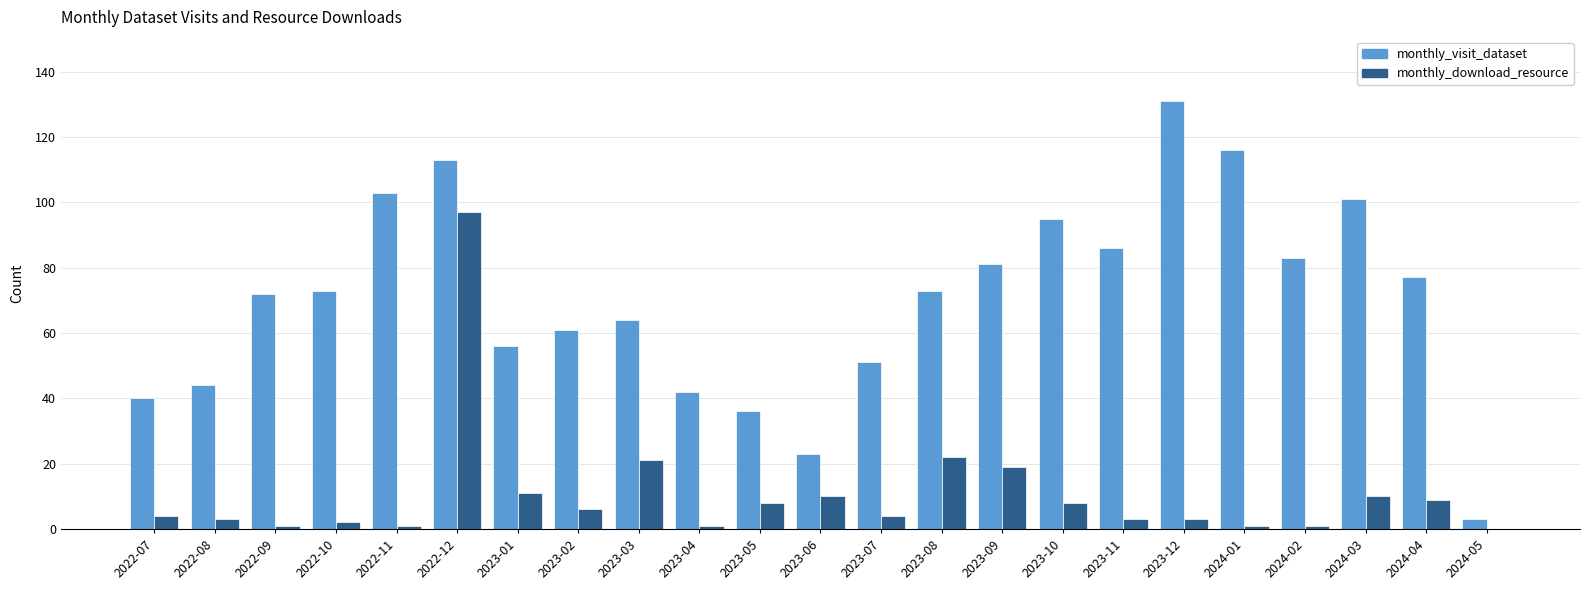

The value of monthly_visit_dataset at 2024-04 is 135. True or false?

False